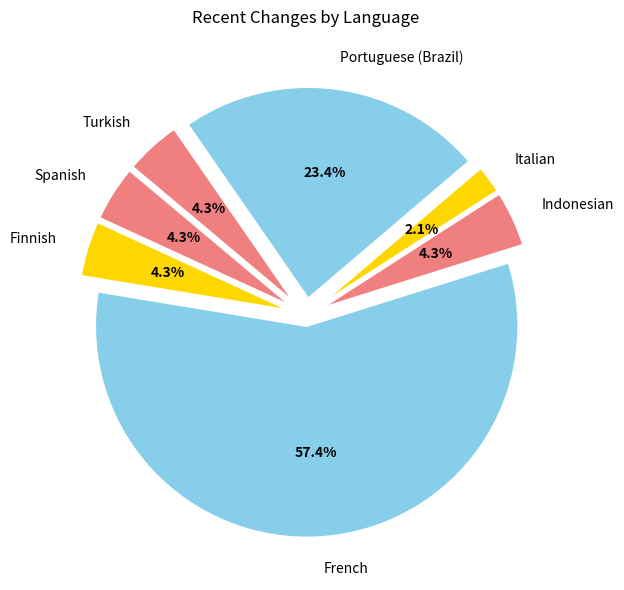

What is the largest slice in the pie chart?

French